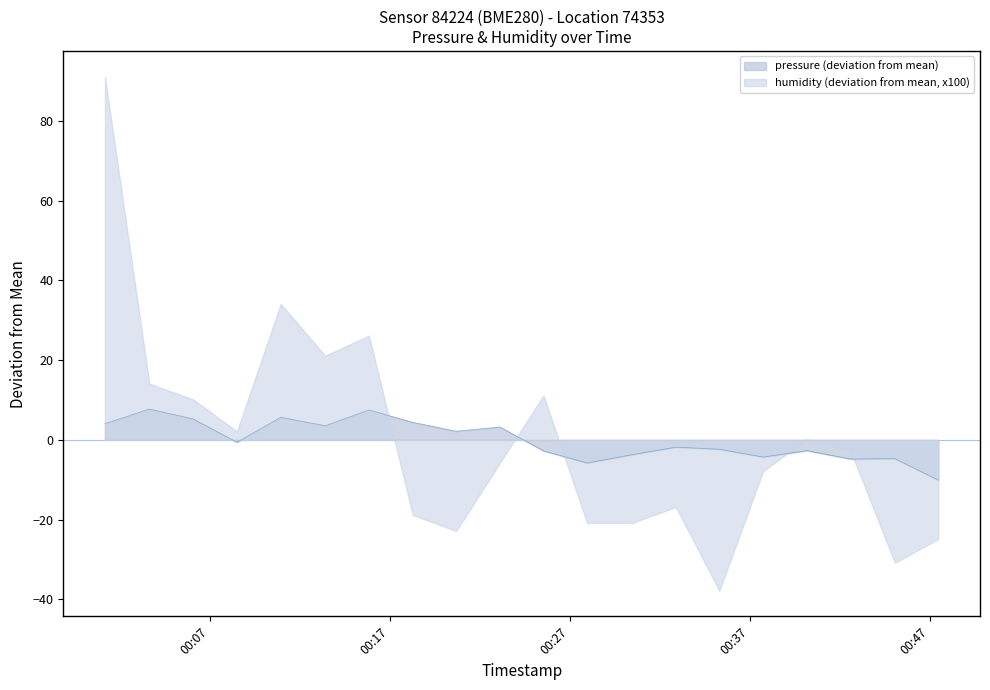

List the series in order of their peak value, highest first.

humidity (deviation from mean, x100), pressure (deviation from mean)